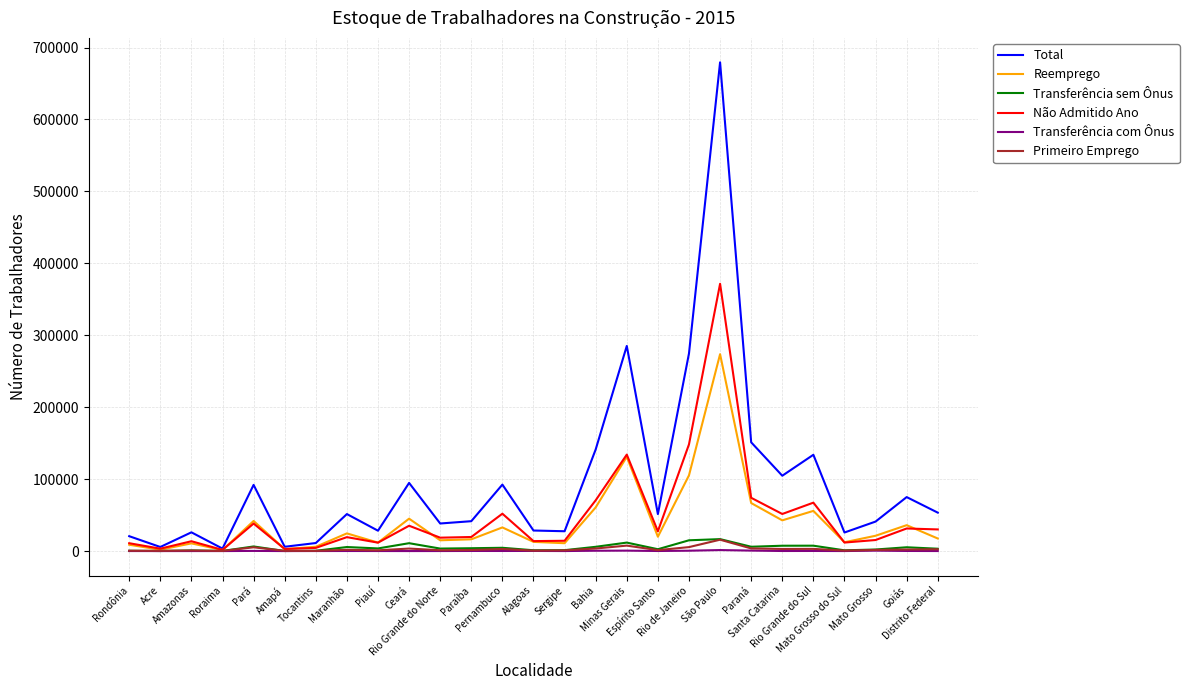

Which series has the widest spread of values?

Total